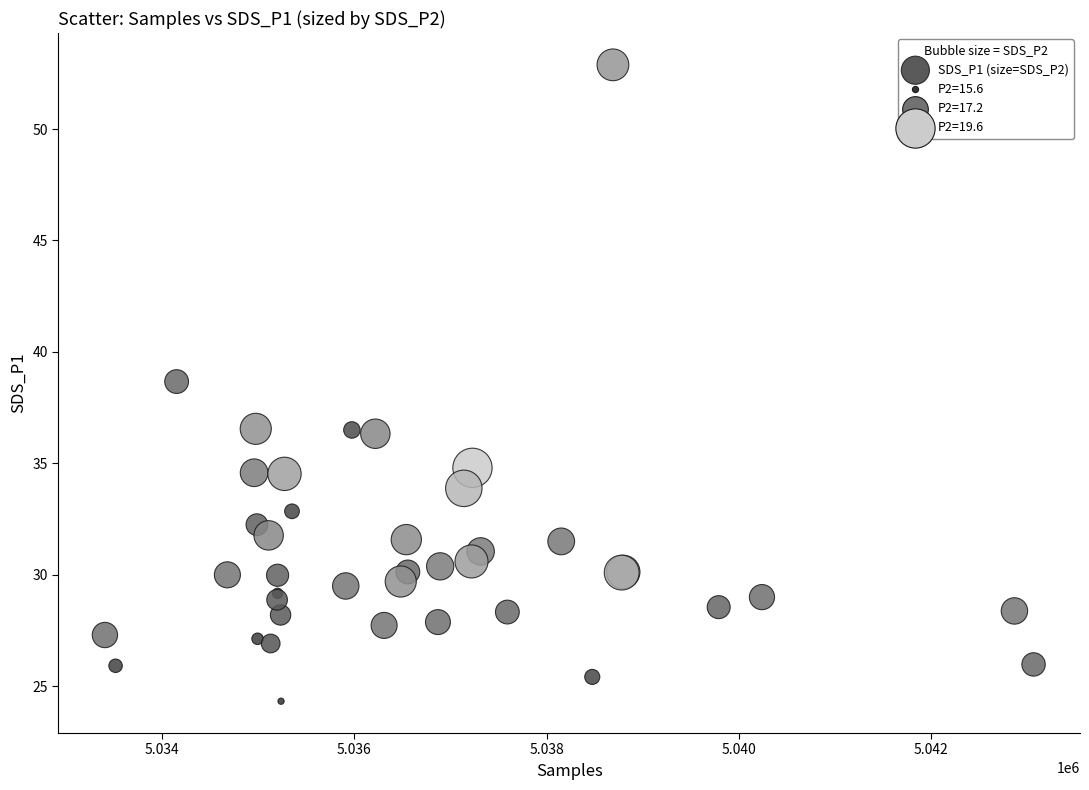

What Y value in the scatter plot is closest to 38?

38.7